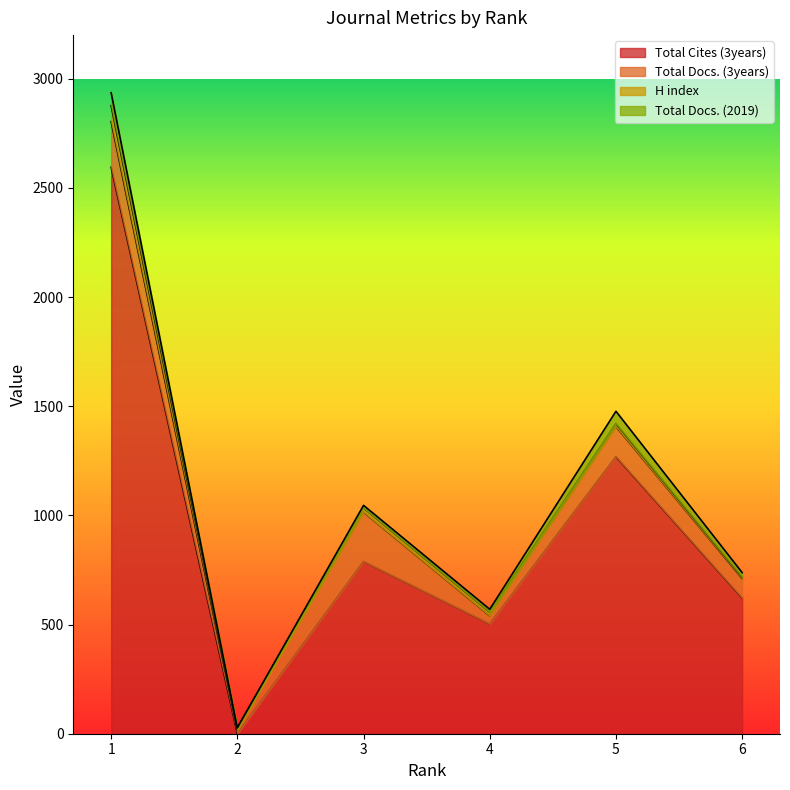

True or false: Total Docs. (3years) has a value of 392 at 3.

False